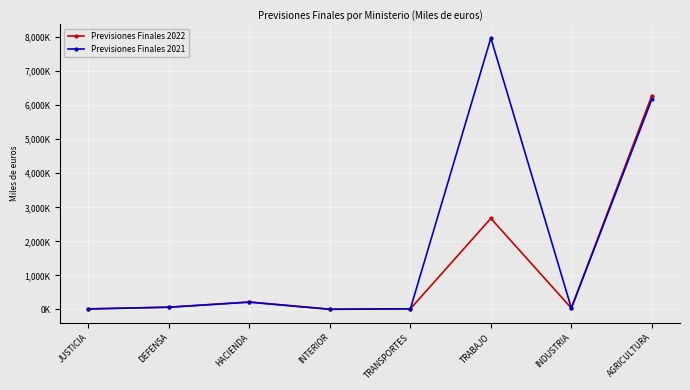

What are all the series names shown in the legend?

Previsiones Finales 2022, Previsiones Finales 2021